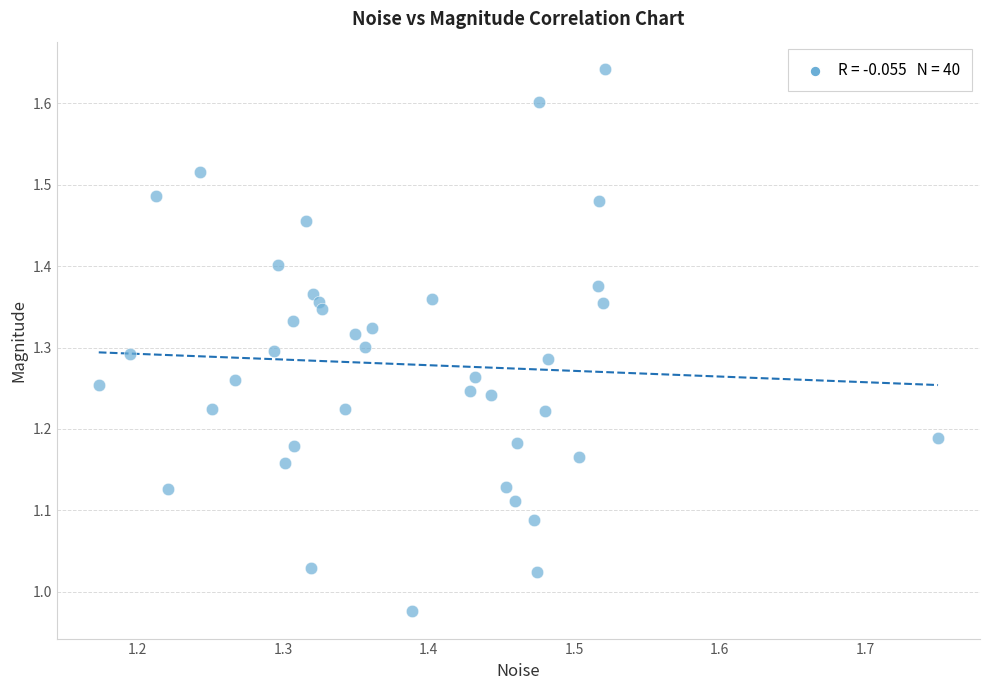

What is the range of Y values (max minus min)?

0.7